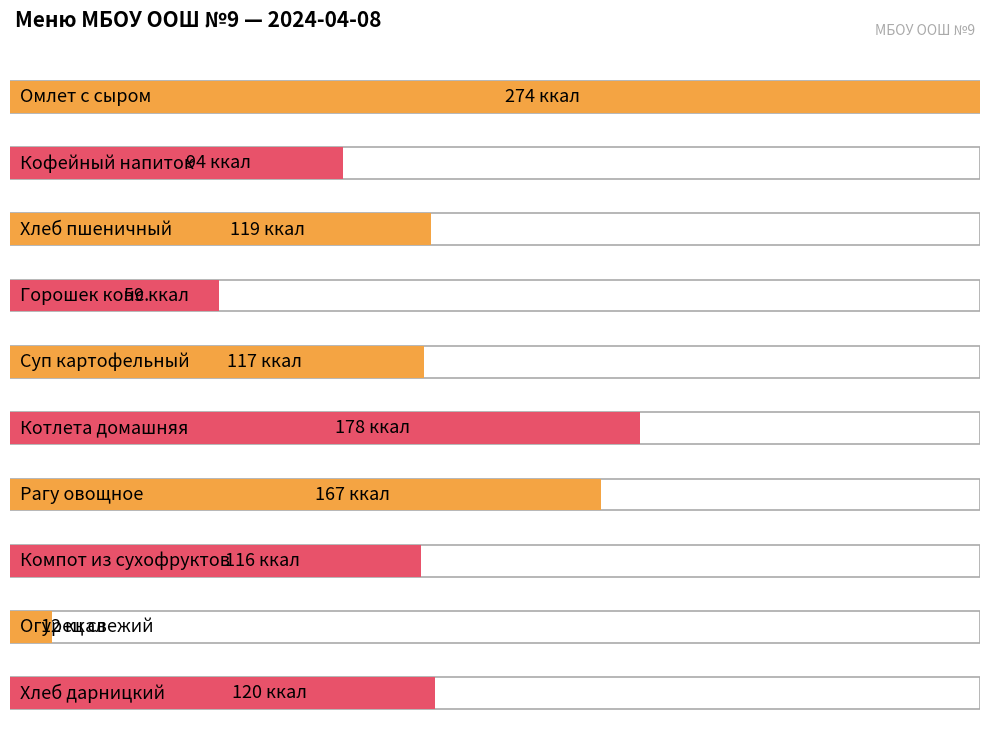

What is the value of the 1st bar from the left?

274